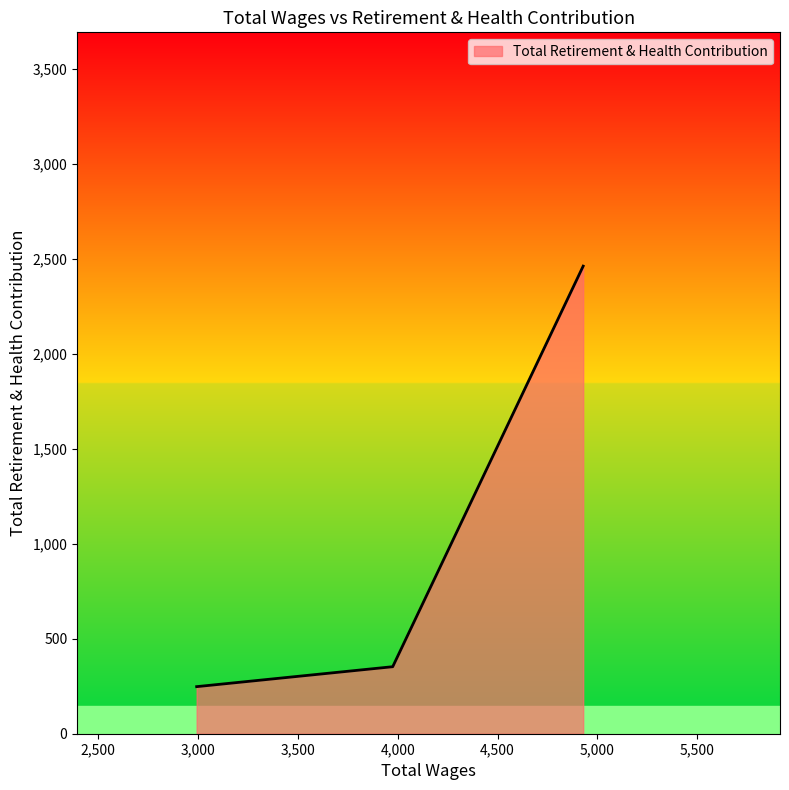

What is the smallest value displayed?

248